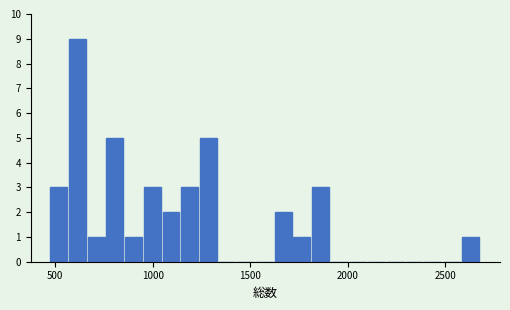

Read against the x-axis, roughly where is the centre of the tallest bar?

600